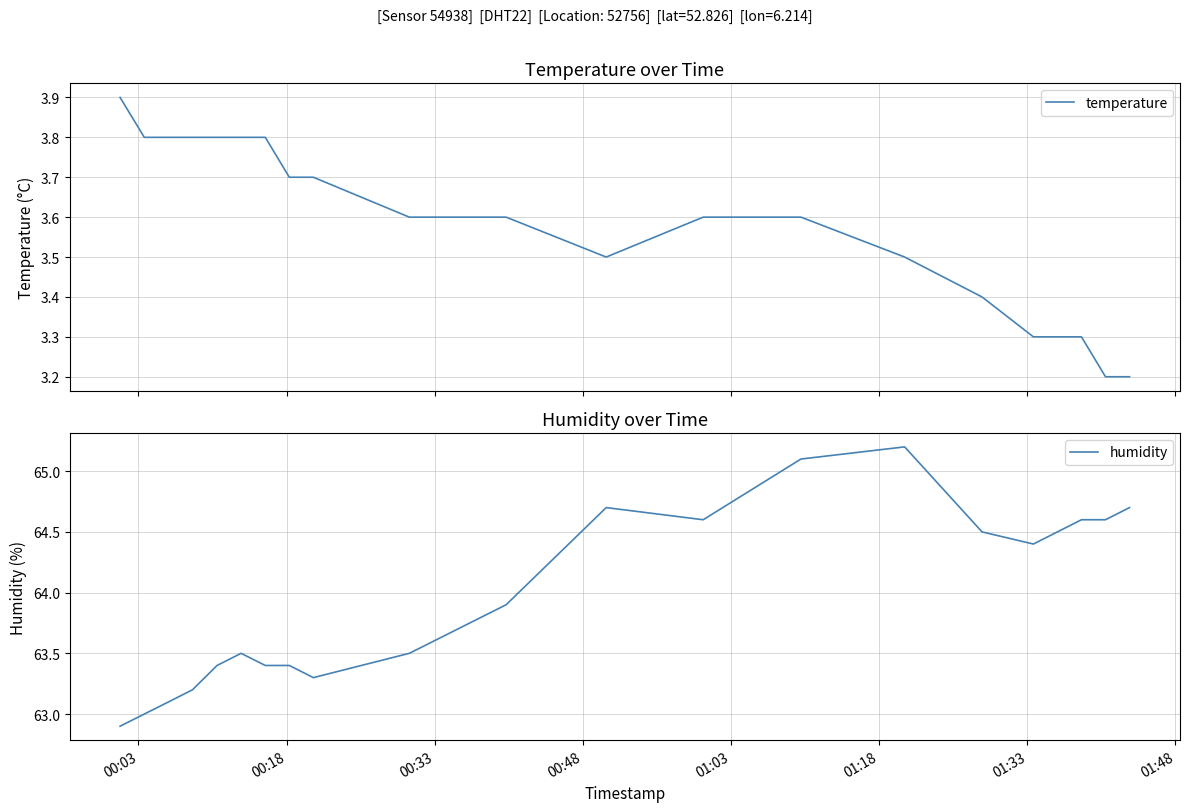

What is the minimum value for temperature?

3.2